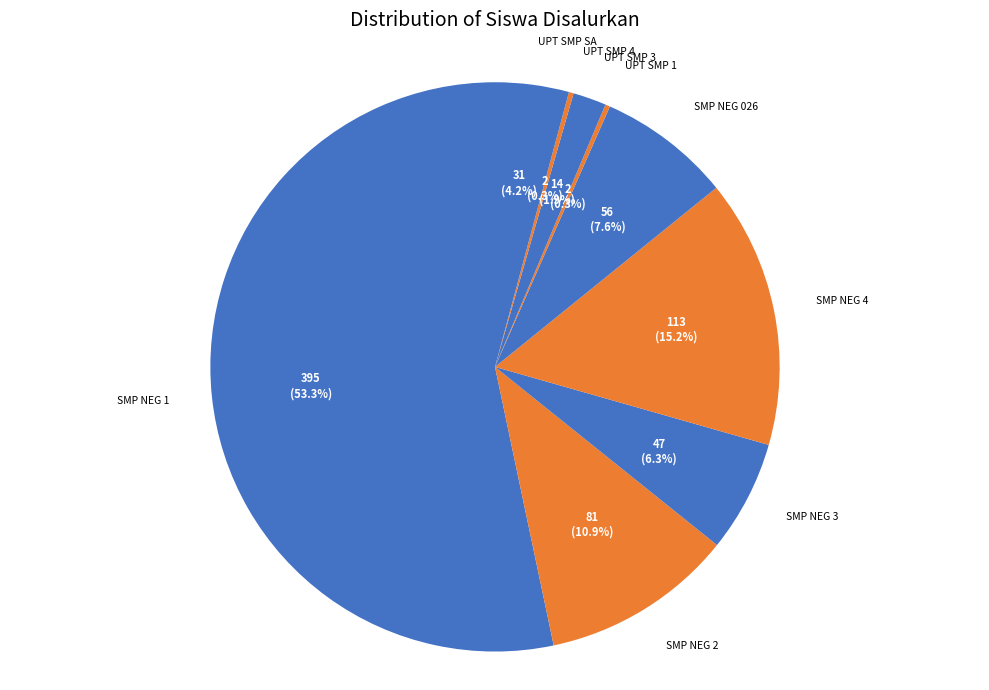

What is the largest slice in the pie chart?

SMP NEG 1